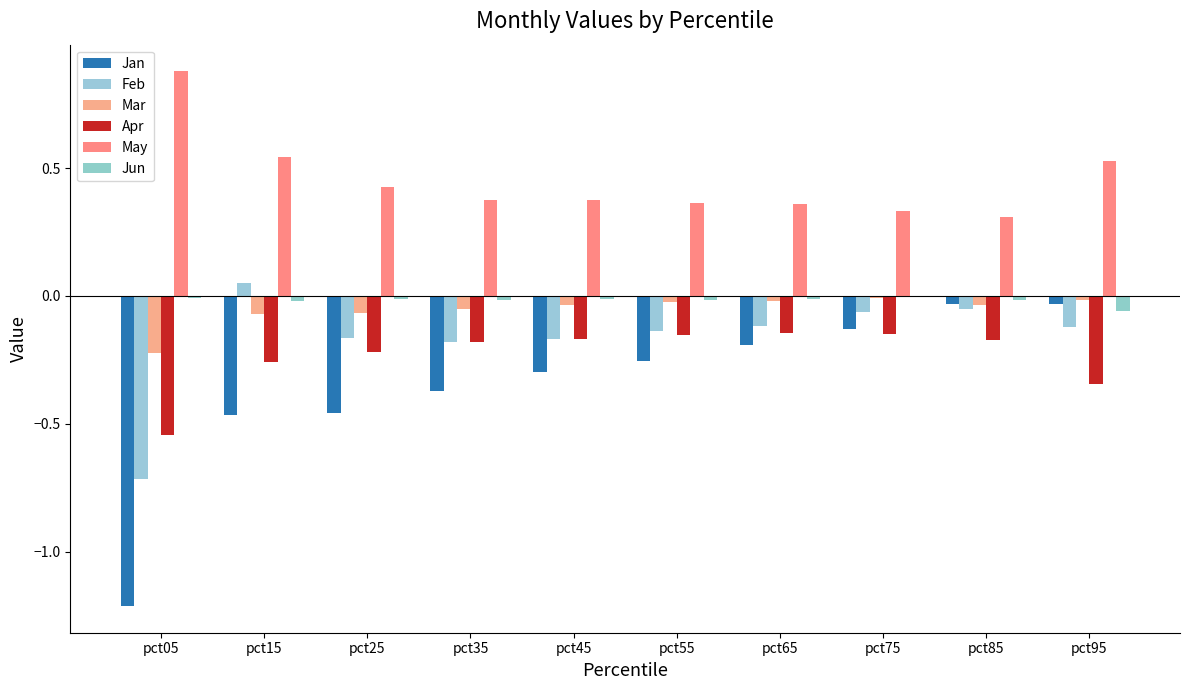

How many data points in Feb are above 0?

1